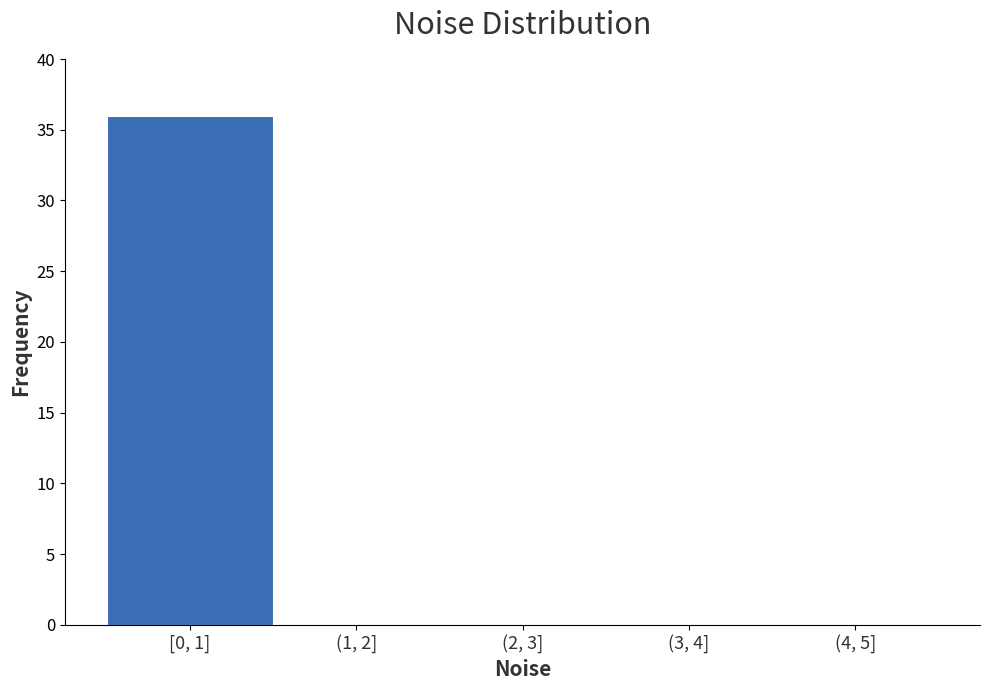

Reading left to right, list all the values displayed in this chart.

[0, 1]=36	(1, 2]=0	(2, 3]=0	(3, 4]=0	(4, 5]=0